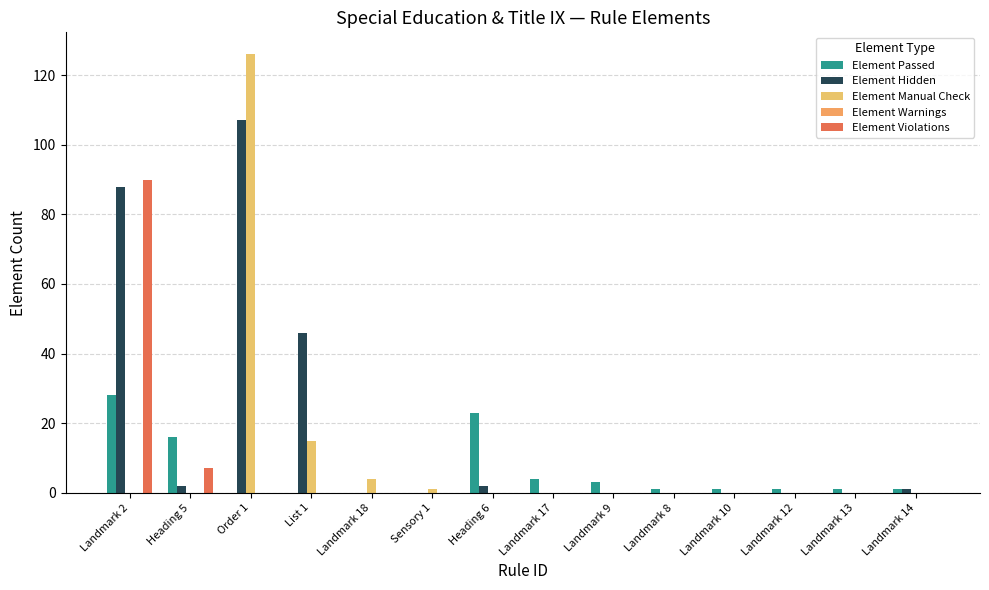

What position from the left is Landmark 14?

14